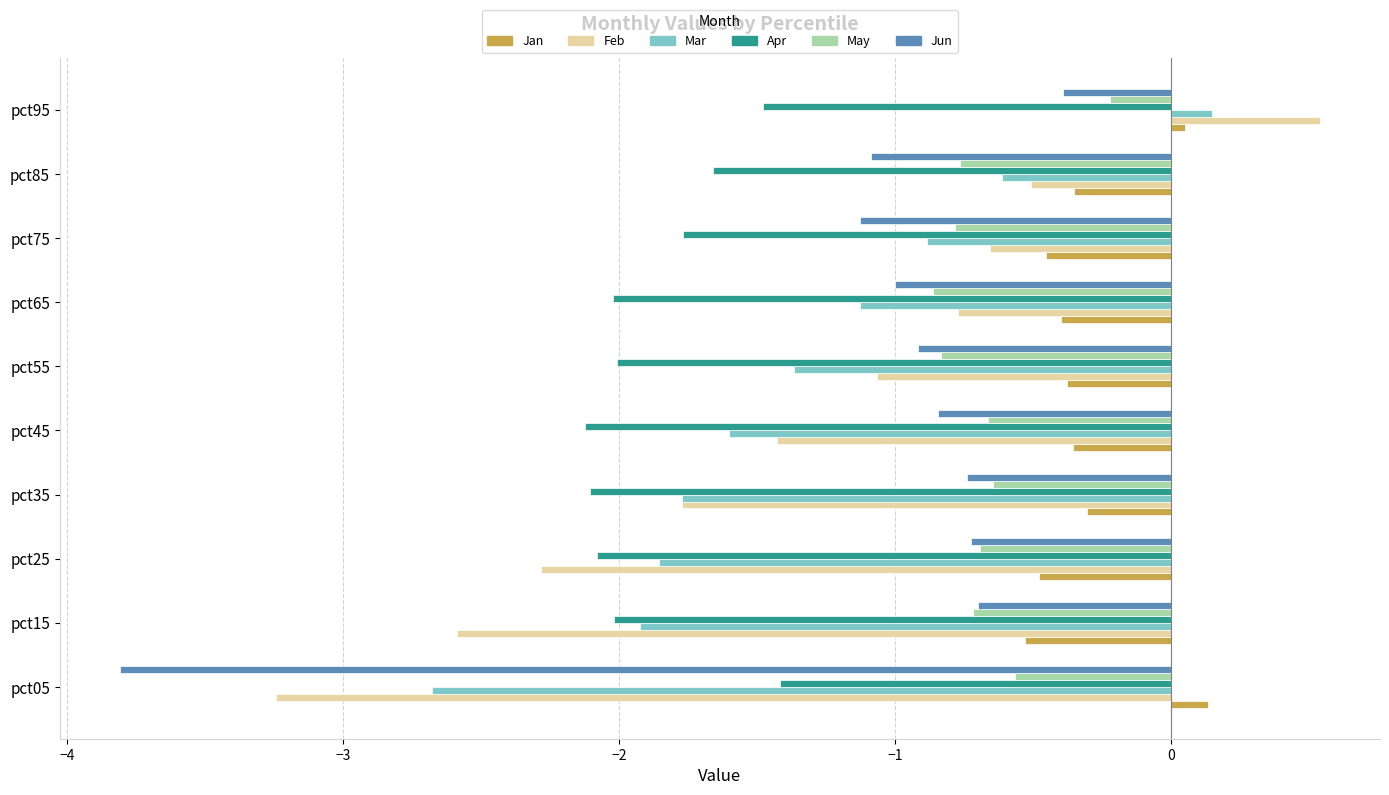

What is the smallest value displayed?

-3.8